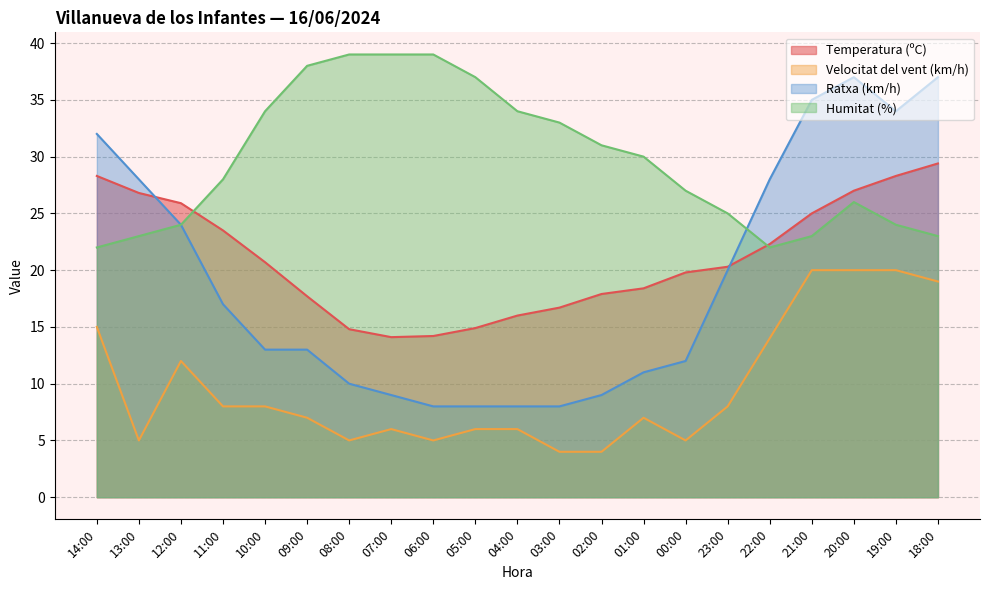

Where is Temperatura (ºC) nearest to the value 21?

10:00